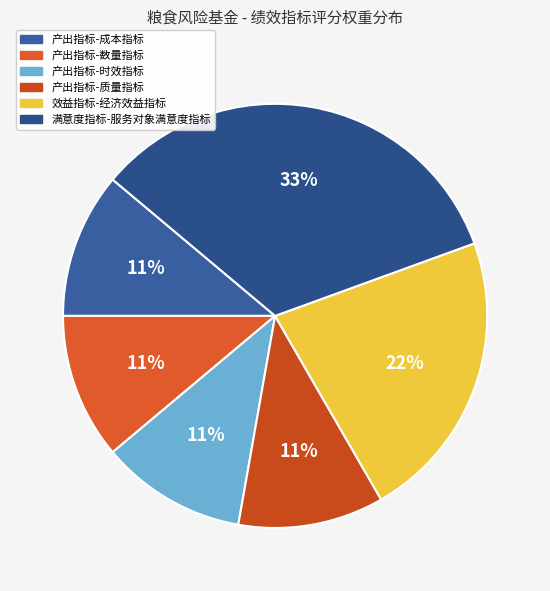

What is the smallest slice in the pie chart?

产出指标-成本指标